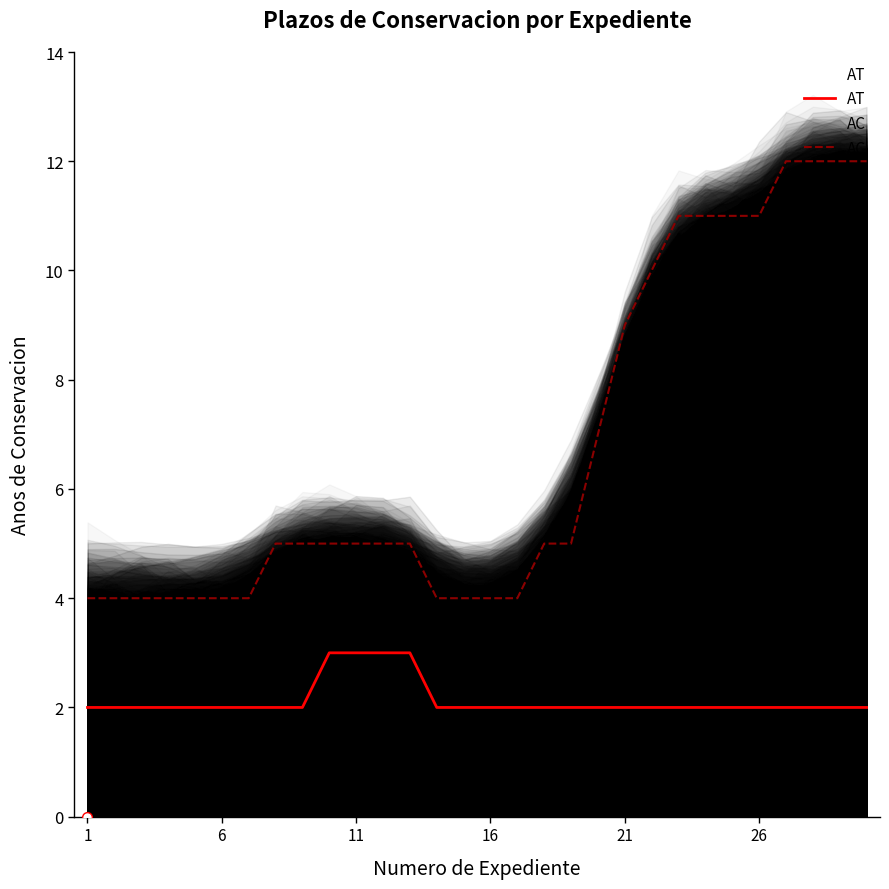

What is the approximate value of AT at 18?

2